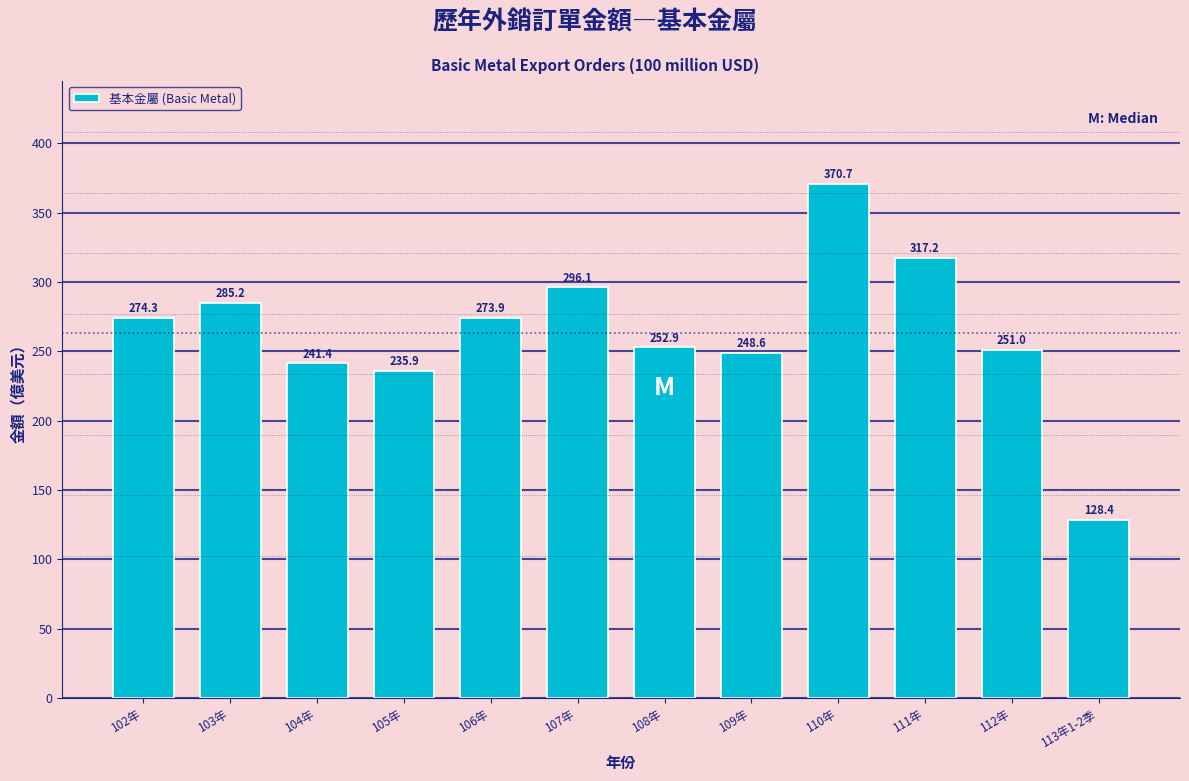

Reading left to right, extract all data points from this chart.

102年=274.3	103年=285.2	104年=241.4	105年=235.9	106年=273.9	107年=296.1	108年=252.9	109年=248.6	110年=370.7	111年=317.2	112年=251.0	113年1-2季=128.4